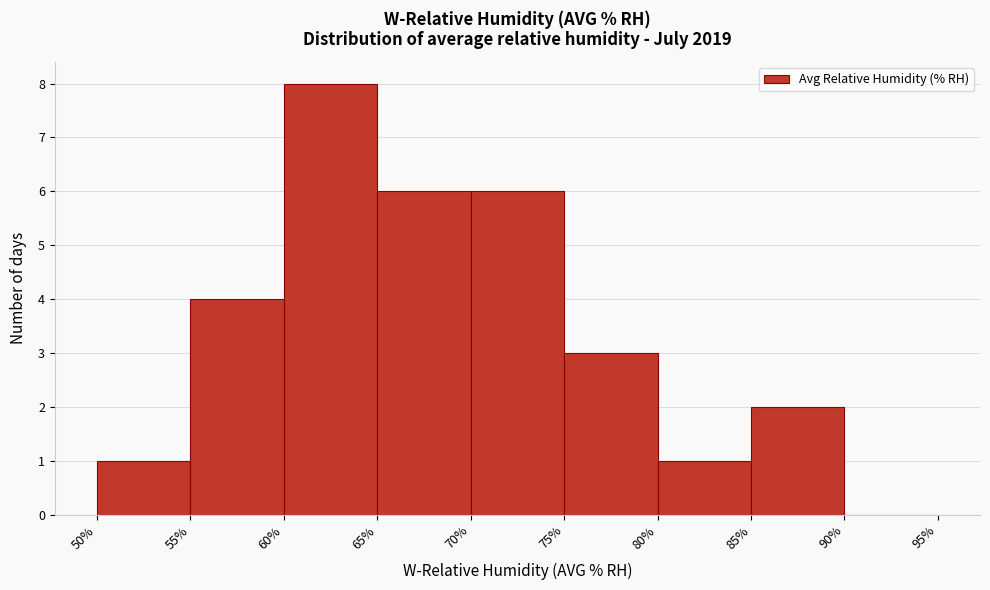

Over which range of the x-axis is the bar tallest?

60% to 65%